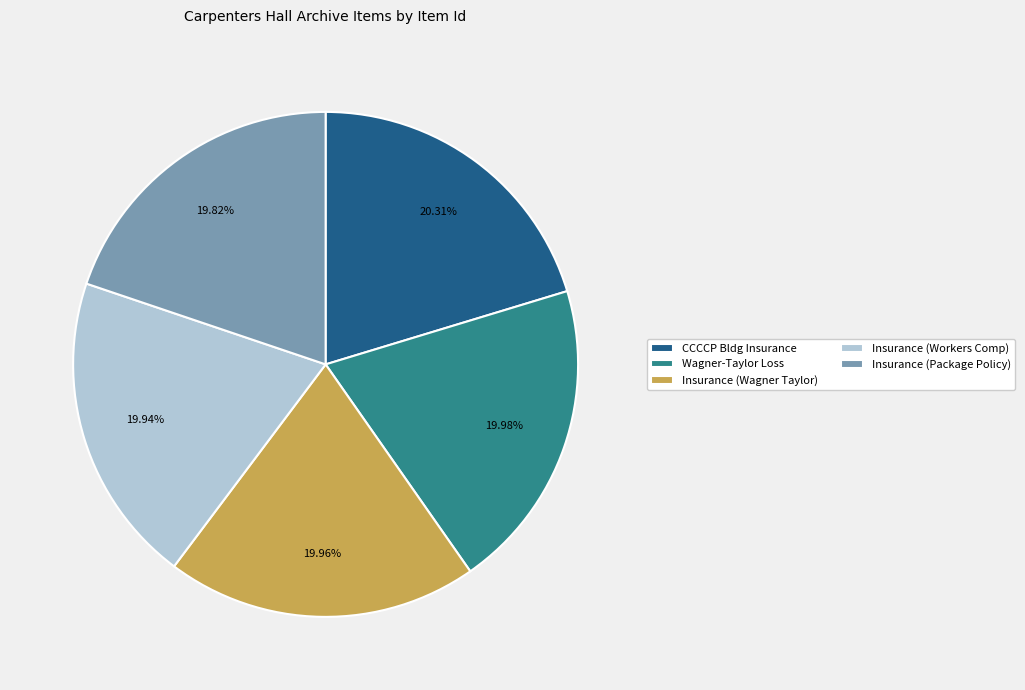

Do CCCCP Bldg Insurance and Insurance (Package Policy) together represent more than half of the pie?

No